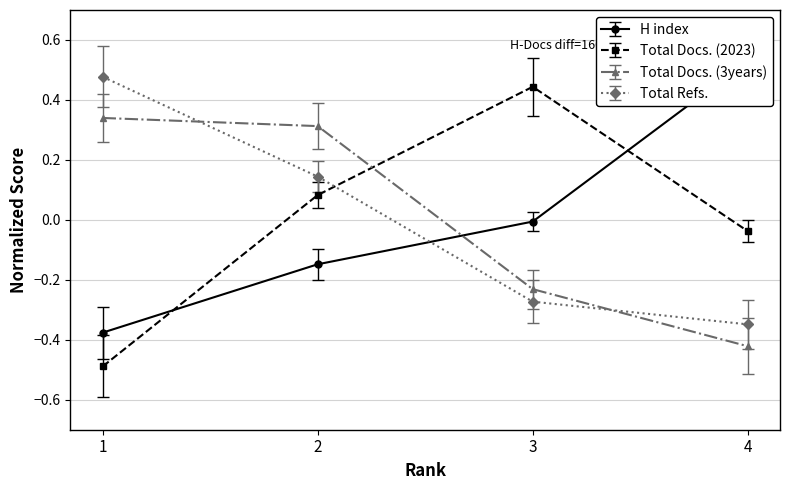

Reading left to right, transcribe all the data shown in this chart.

H index: -0.4	-0.1	-0.0	0.5
Total Docs. (2023): -0.5	0.1	0.4	-0.0
Total Docs. (3years): 0.3	0.3	-0.2	-0.4
Total Refs.: 0.5	0.1	-0.3	-0.3